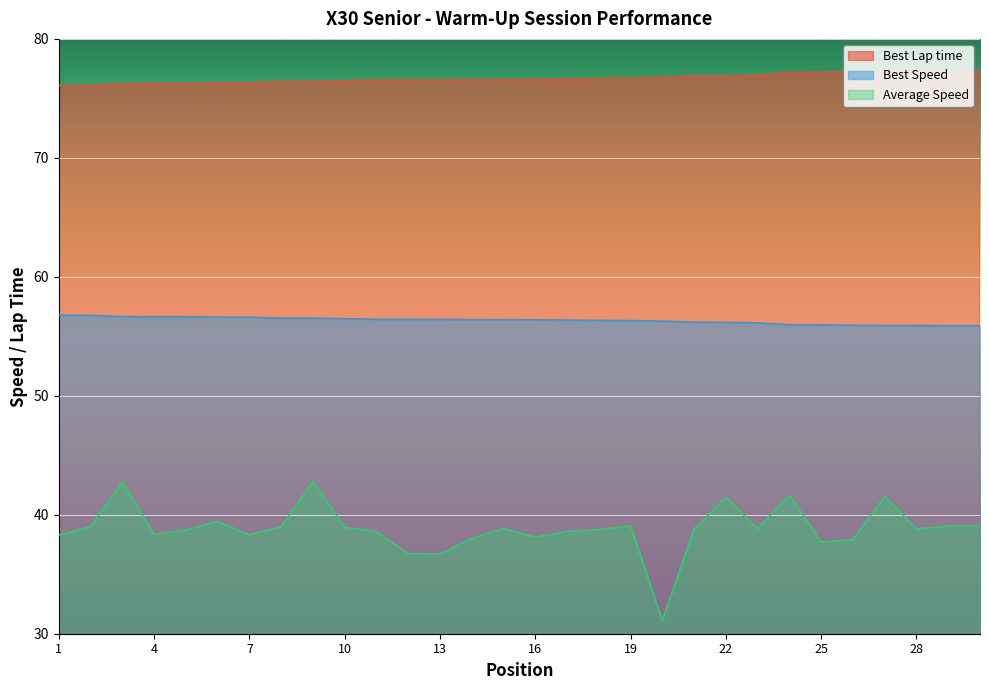

Between 16 and 25, which series saw the biggest shift?

Best Lap time